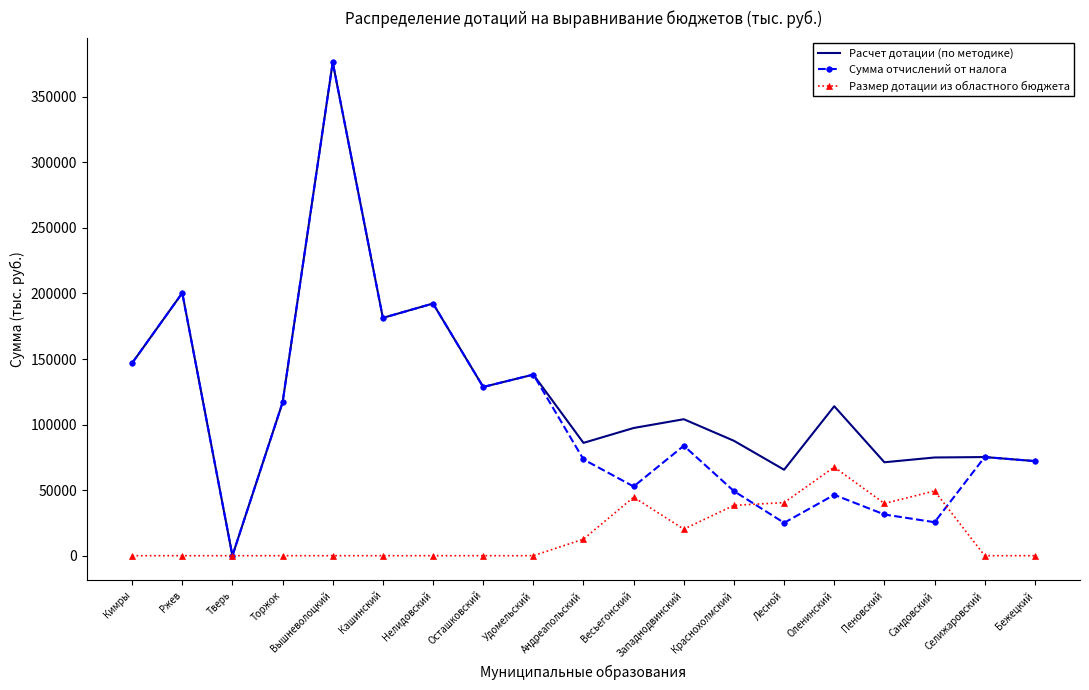

What is the highest value of the Расчет дотации (по методике) series?

376302